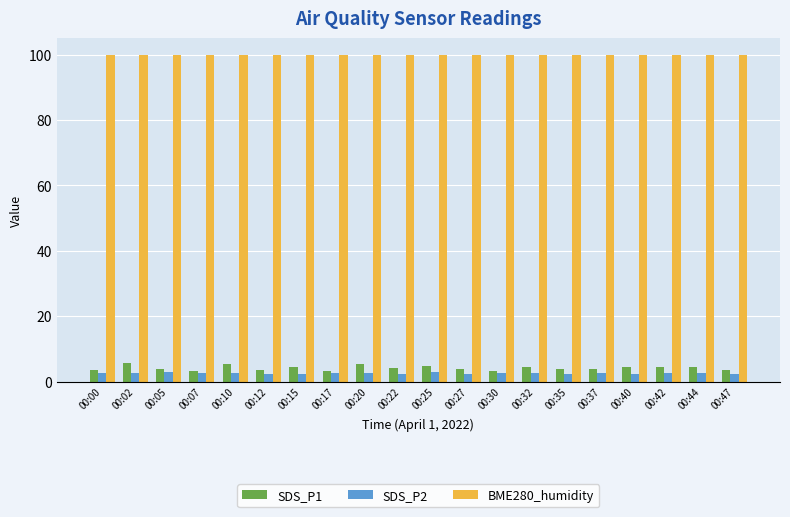

What is the highest value of the BME280_humidity series?

100.0